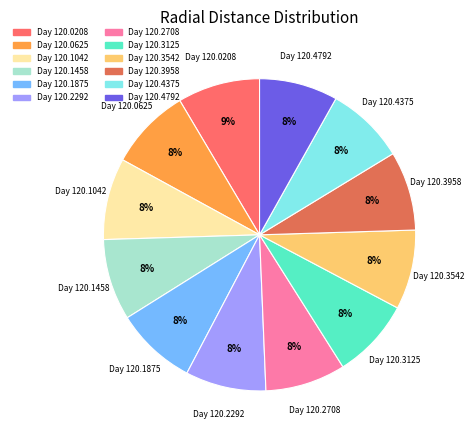

Which slice is the largest?

120.0208